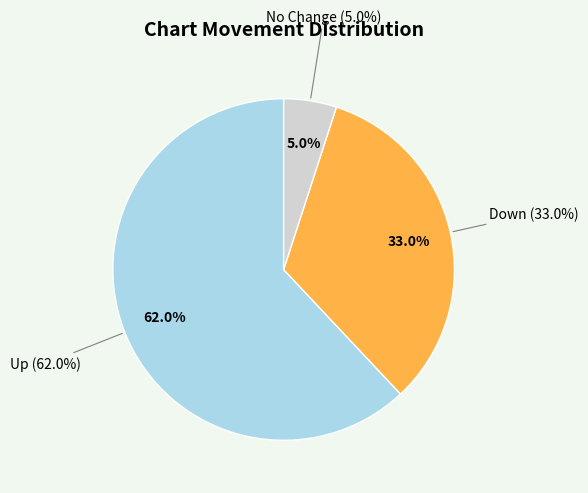

Is it true that up is 62% of the pie?

True